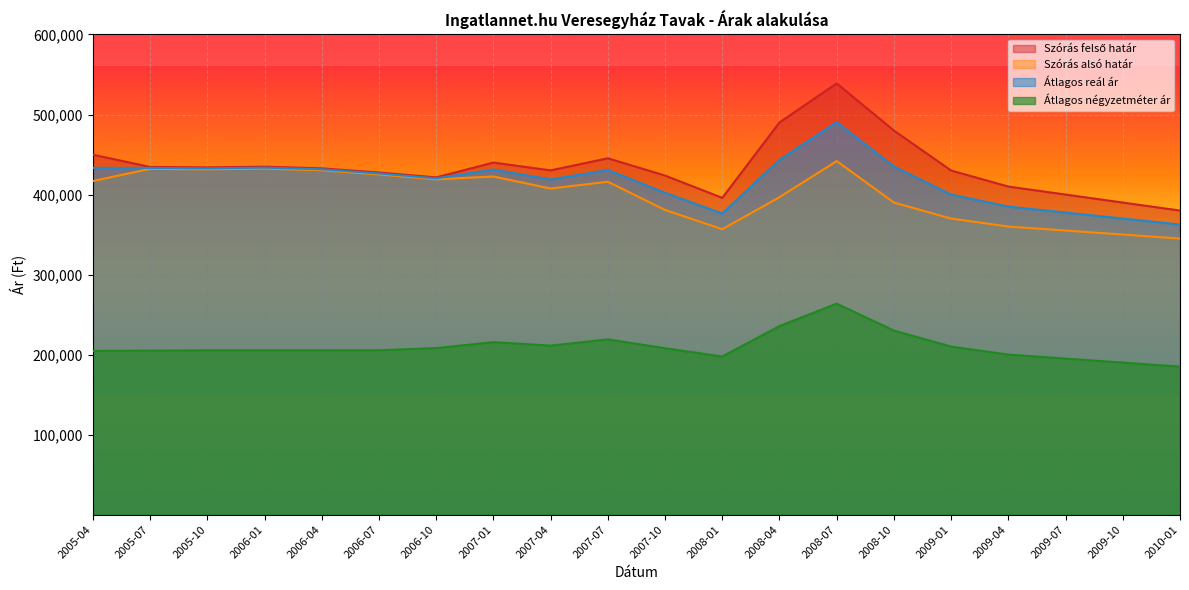

Between 2005-07 and 2008-01, which is larger?

2005-07